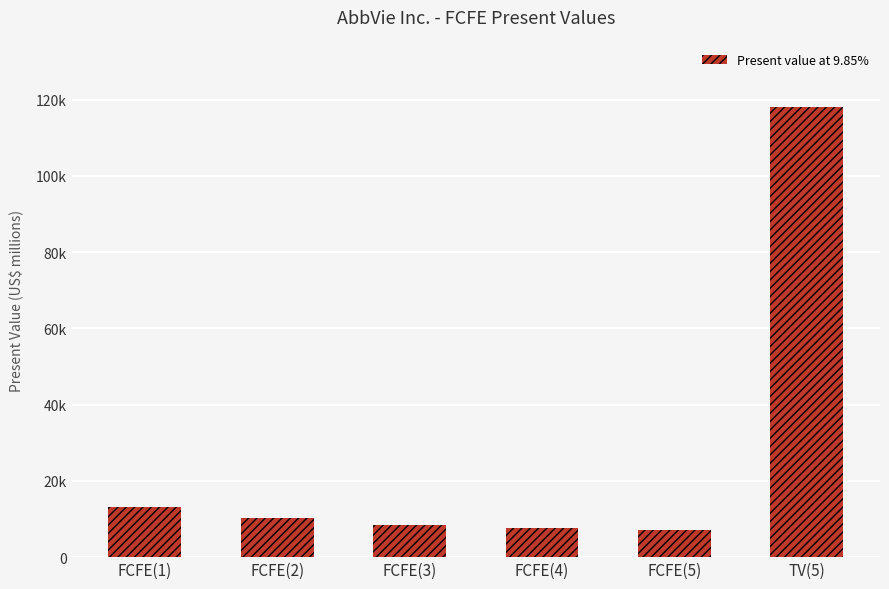

Are the bars horizontal?

No